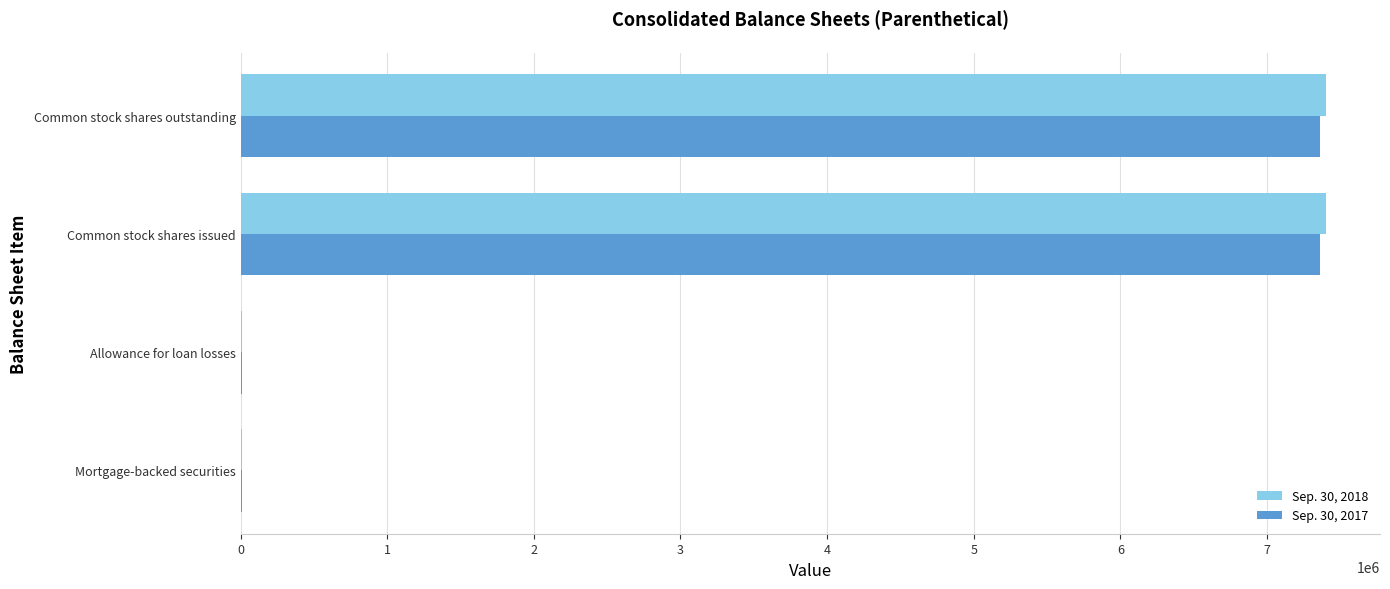

Is the value of Sep. 30, 2018 at Common stock shares outstanding greater than the value of Sep. 30, 2017 at Mortgage-backed securities?

Yes